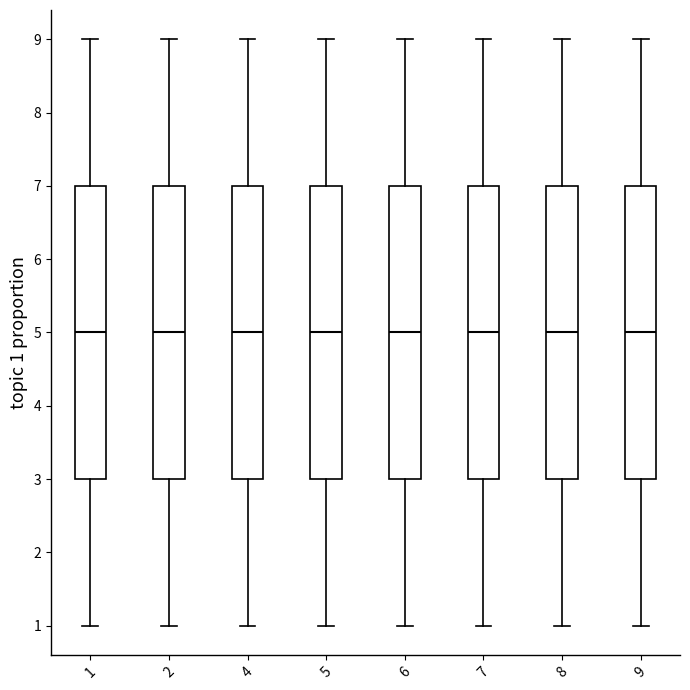

Reading left to right, read every box against the y-axis: the position of its median line, the range the box covers, and the ends of its whiskers. The values are not printed on the chart, so give them approximately, as read against the axis.

1: median 5, box 3 to 7, whiskers 1 to 9
2: median 5, box 3 to 7, whiskers 1 to 9
4: median 5, box 3 to 7, whiskers 1 to 9
5: median 5, box 3 to 7, whiskers 1 to 9
6: median 5, box 3 to 7, whiskers 1 to 9
7: median 5, box 3 to 7, whiskers 1 to 9
8: median 5, box 3 to 7, whiskers 1 to 9
9: median 5, box 3 to 7, whiskers 1 to 9